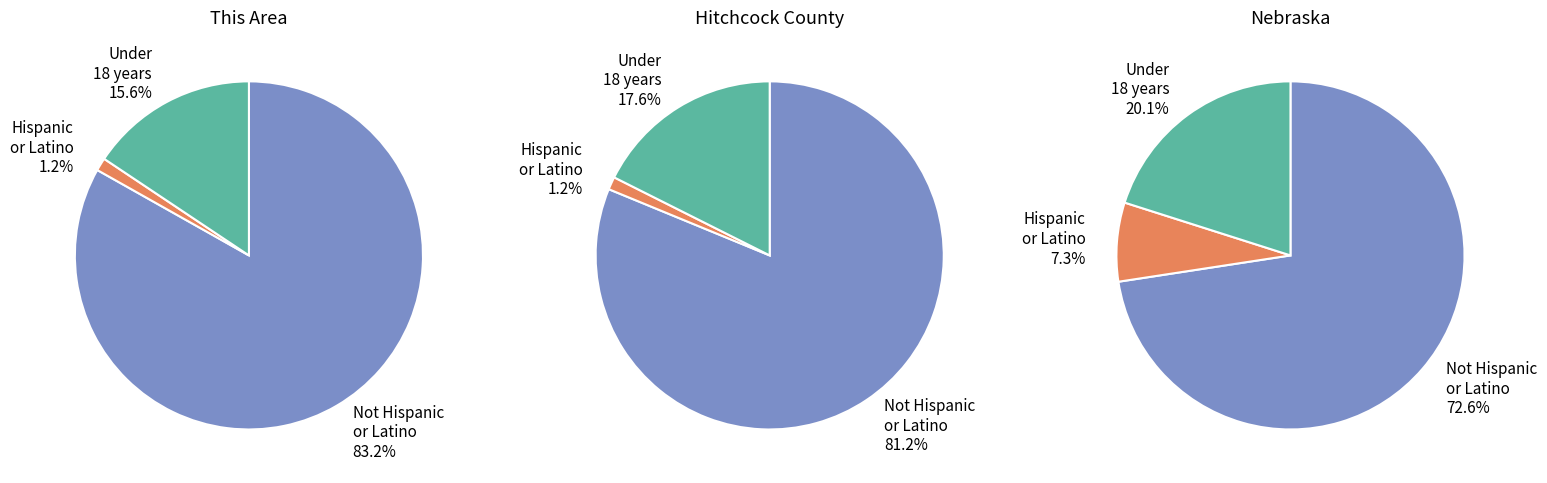

True or false: Male accounts for 27% of the total.

False